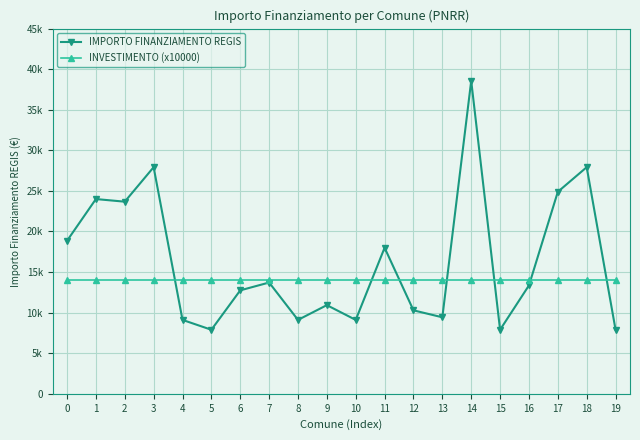

What is the sum of the IMPORTO FINANZIAMENTO REGIS values at 17 and 19?

32778